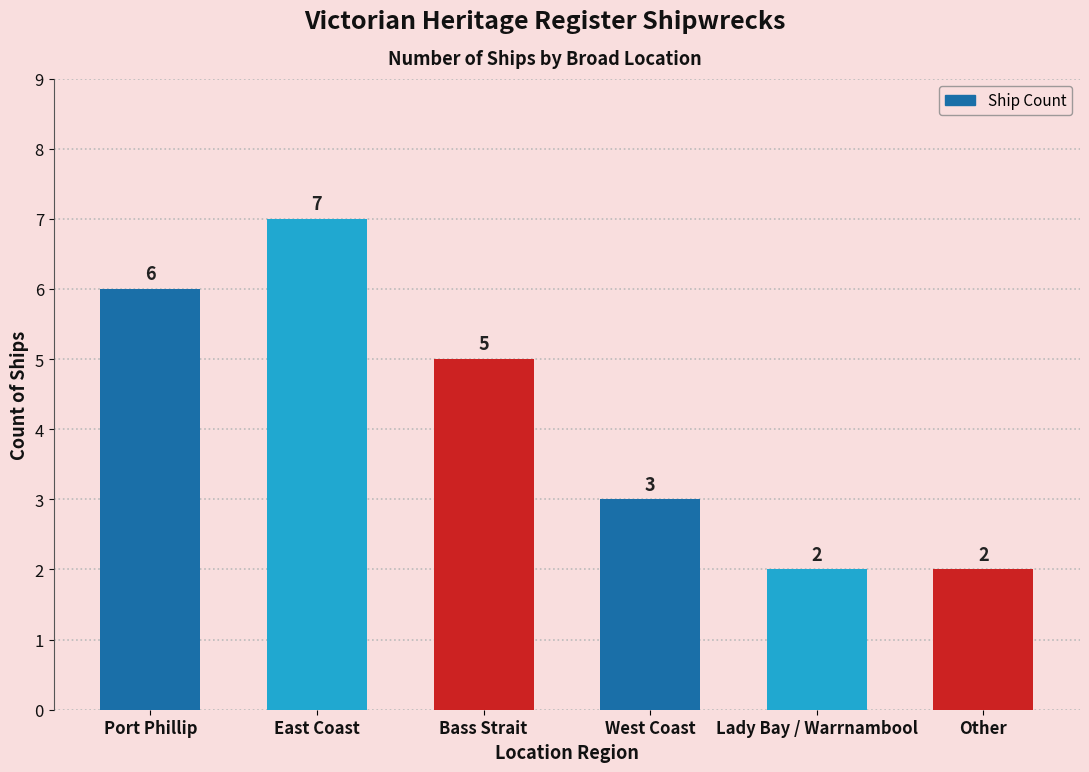

What is the value of the 3rd bar from the left?

5